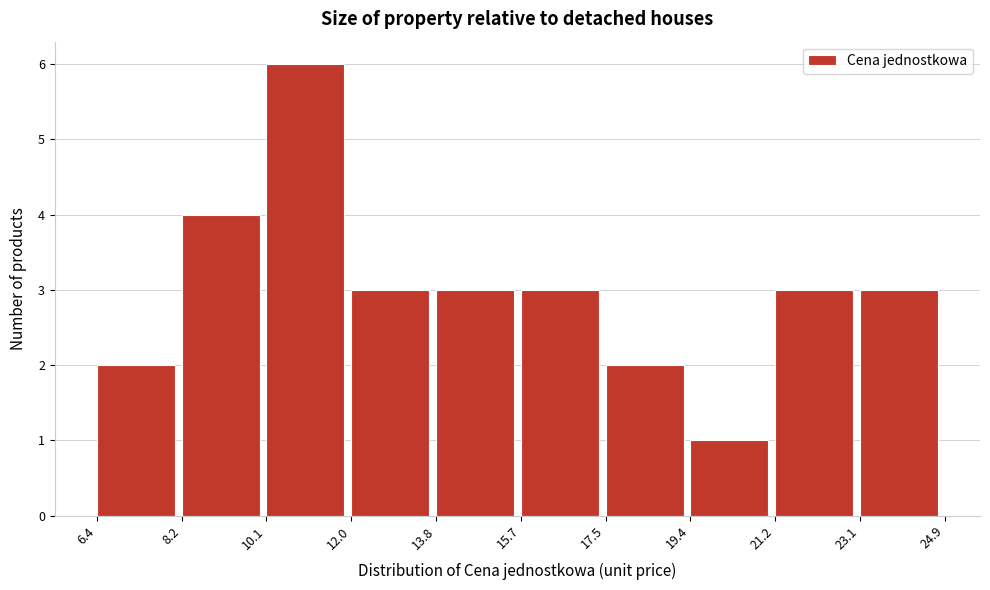

Reading left to right, list every bar in this chart as the range it spans on the x-axis followed by its height. The values are not printed on the chart, so give them approximately, as read against the axis.

6.4 to 8.2: 2
8.2 to 10.1: 4
10.1 to 12.0: 6
12.0 to 13.8: 3
13.8 to 15.7: 3
15.7 to 17.5: 3
17.5 to 19.4: 2
19.4 to 21.2: 1
21.2 to 23.1: 3
23.1 to 24.9: 3